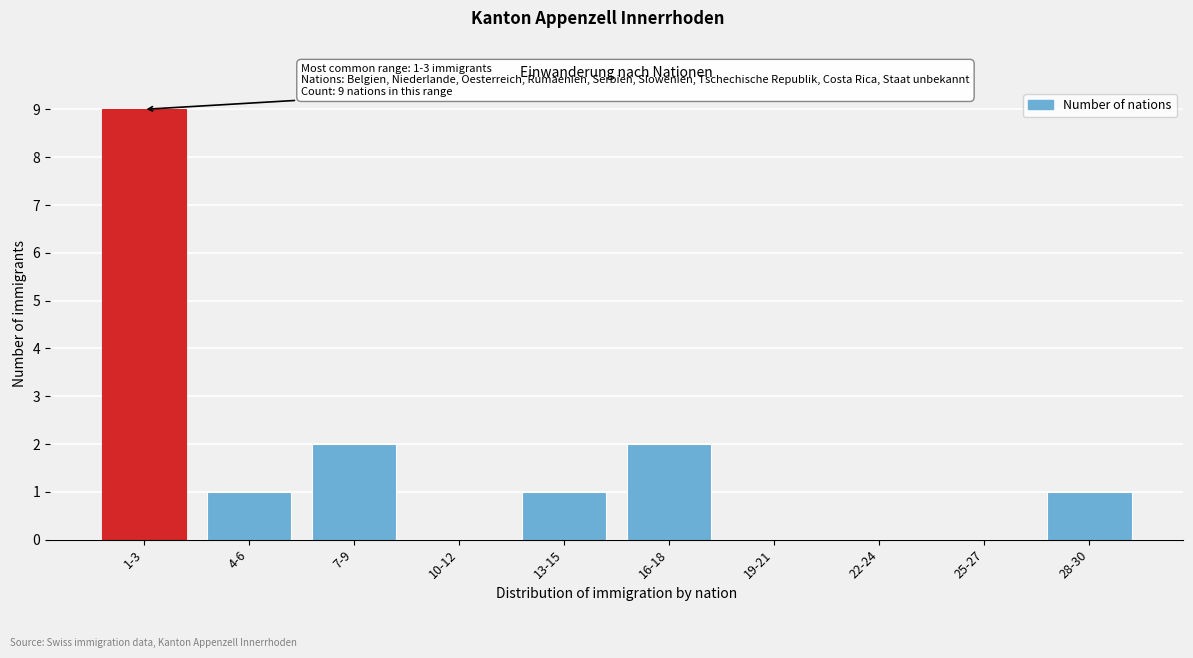

Reading left to right, list all the values displayed in this chart.

1-3=9	4-6=1	7-9=2	10-12=0	13-15=1	16-18=2	19-21=0	22-24=0	25-27=0	28-30=1